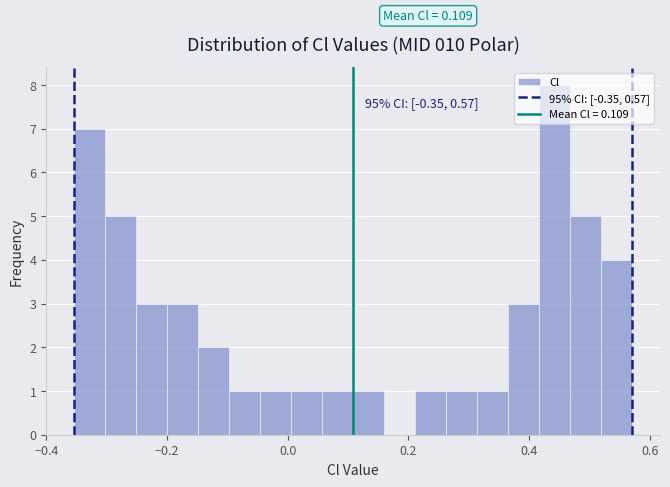

Read against the x-axis, roughly where is the centre of the tallest bar?

0.44